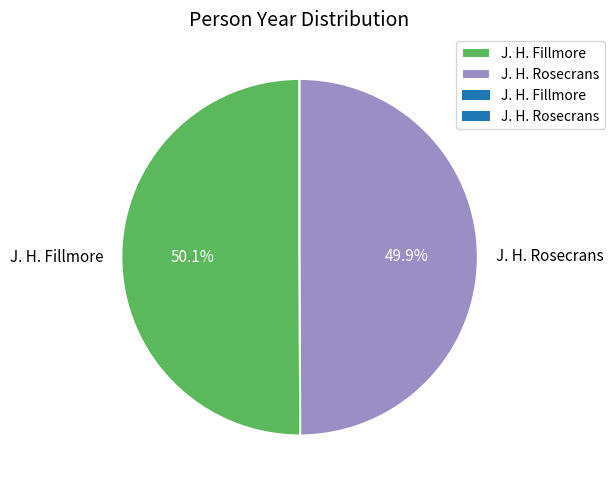

What is the ratio of the value at J. H. Rosecrans to the value at J. H. Fillmore?

1.0